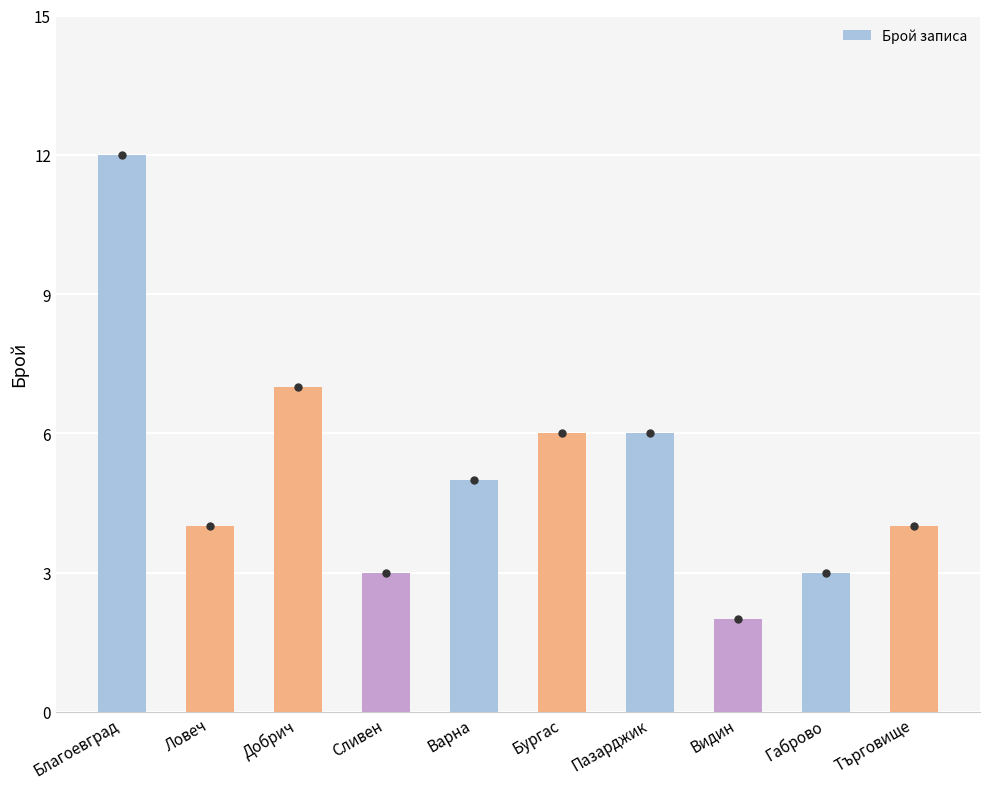

Reading right to left, transcribe all the data shown in this chart.

Търговище=4	Габрово=3	Видин=2	Пазарджик=6	Бургас=6	Варна=5	Сливен=3	Добрич=7	Ловеч=4	Благоевград=12